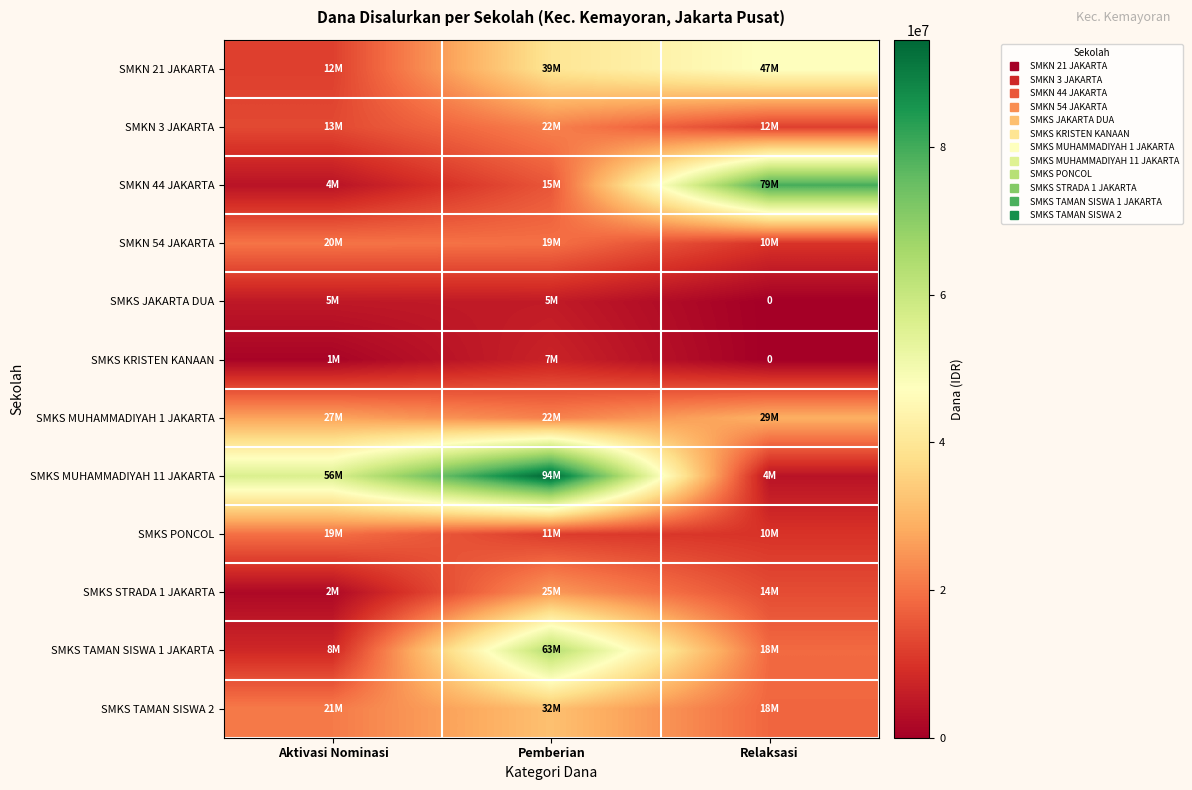

Count the SMKS PONCOL values in the range 10000000 to 19500000.

3